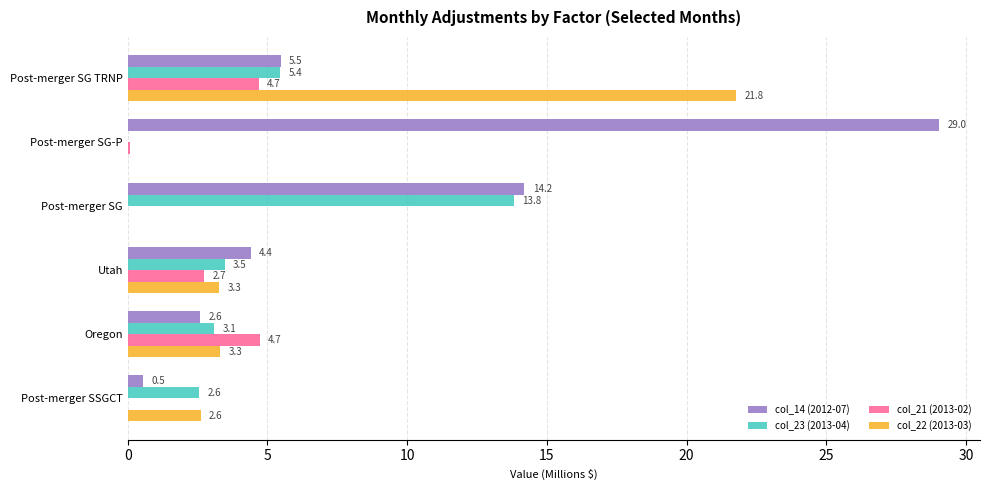

What is the maximum value for col_22 (2013-03)?

21.8